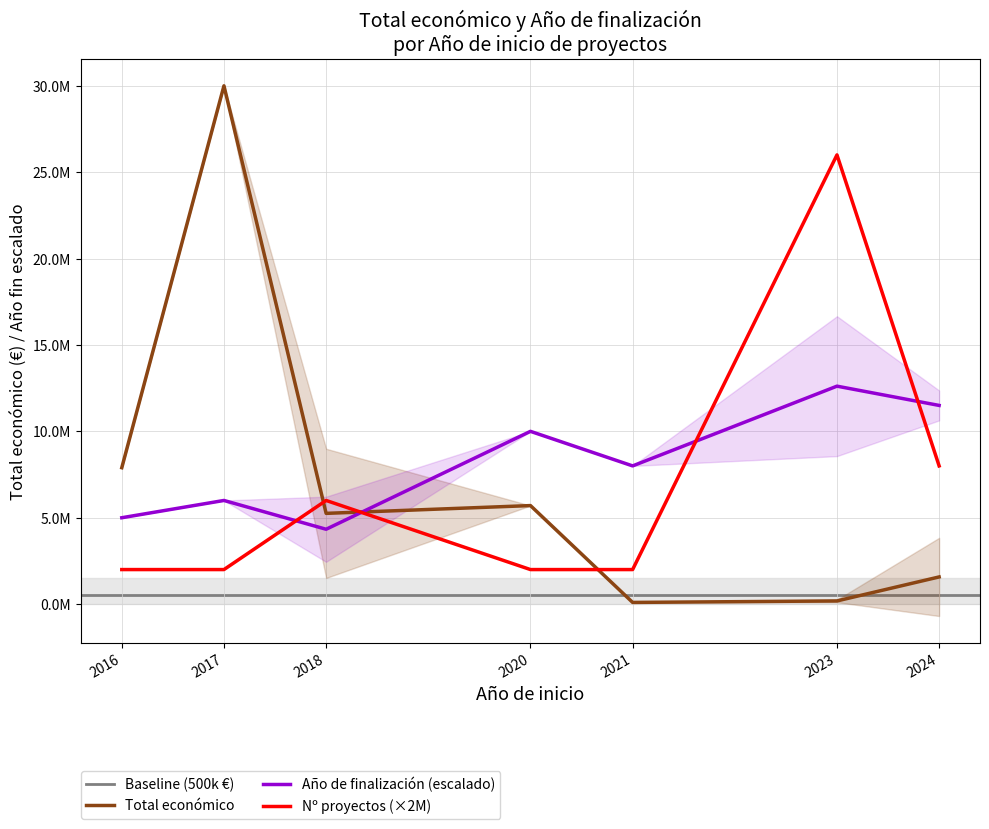

Is it true that Año de finalización equals 586 at 19?

False